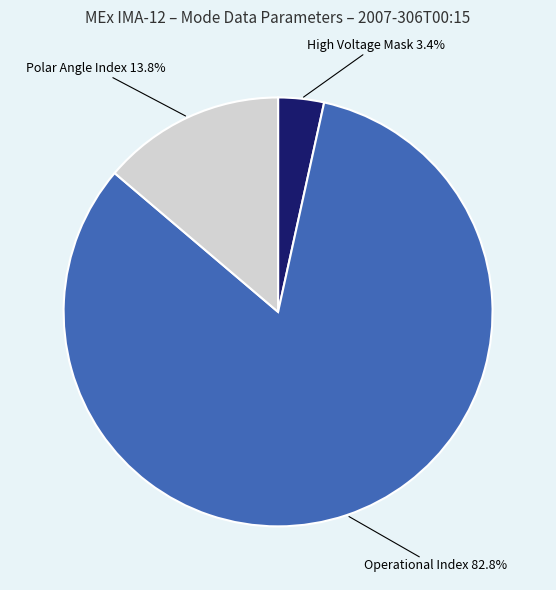

Does any single category account for the majority?

Yes